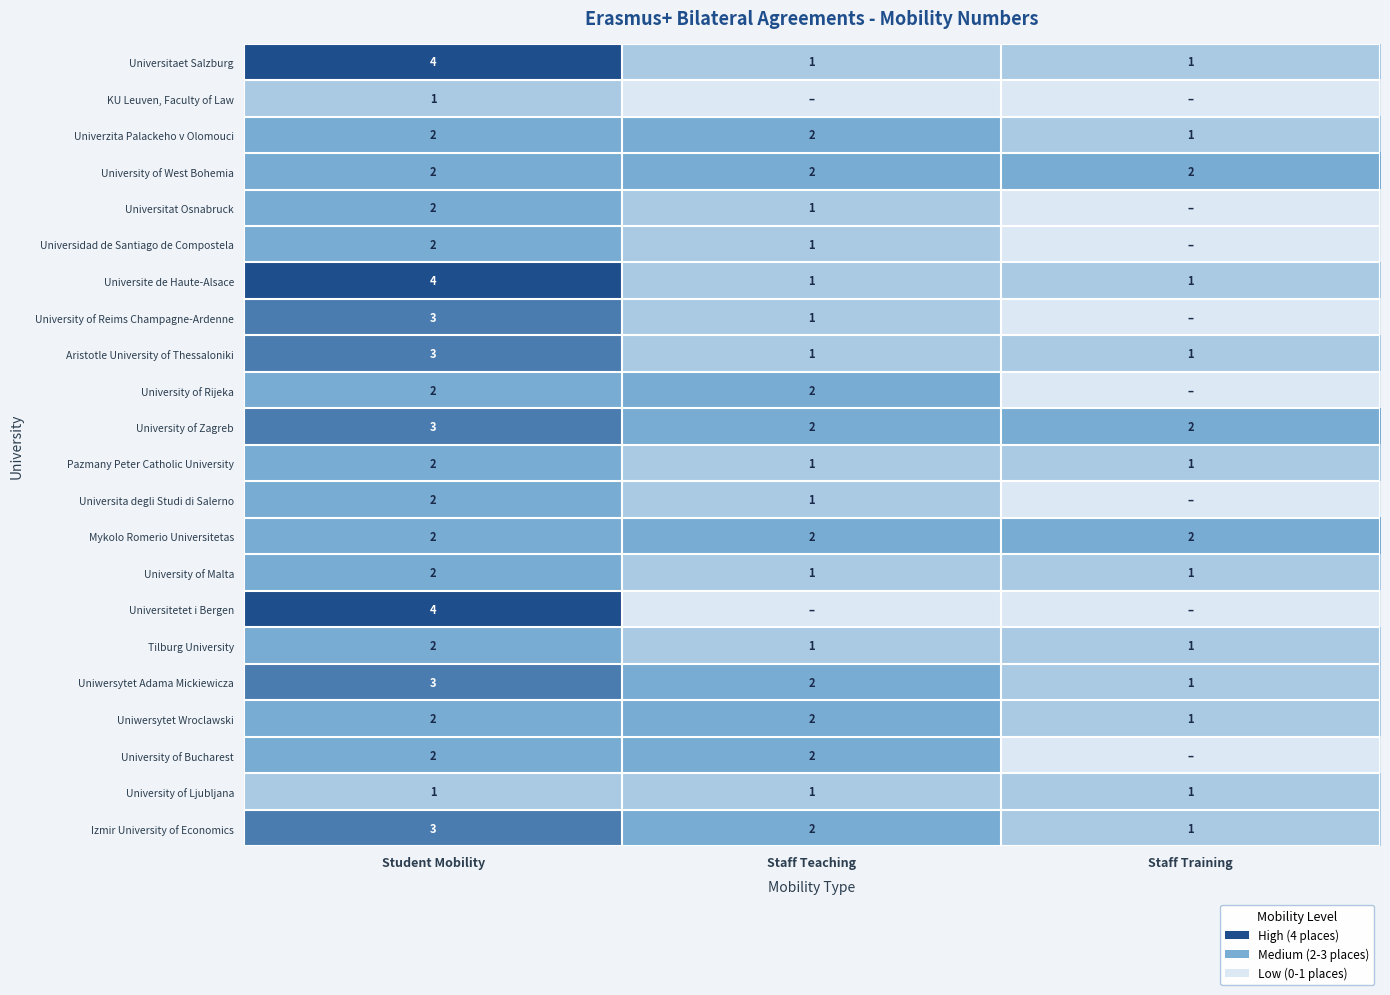

True or false: University of Bucharest has a value of 4 at Staff Teaching.

False